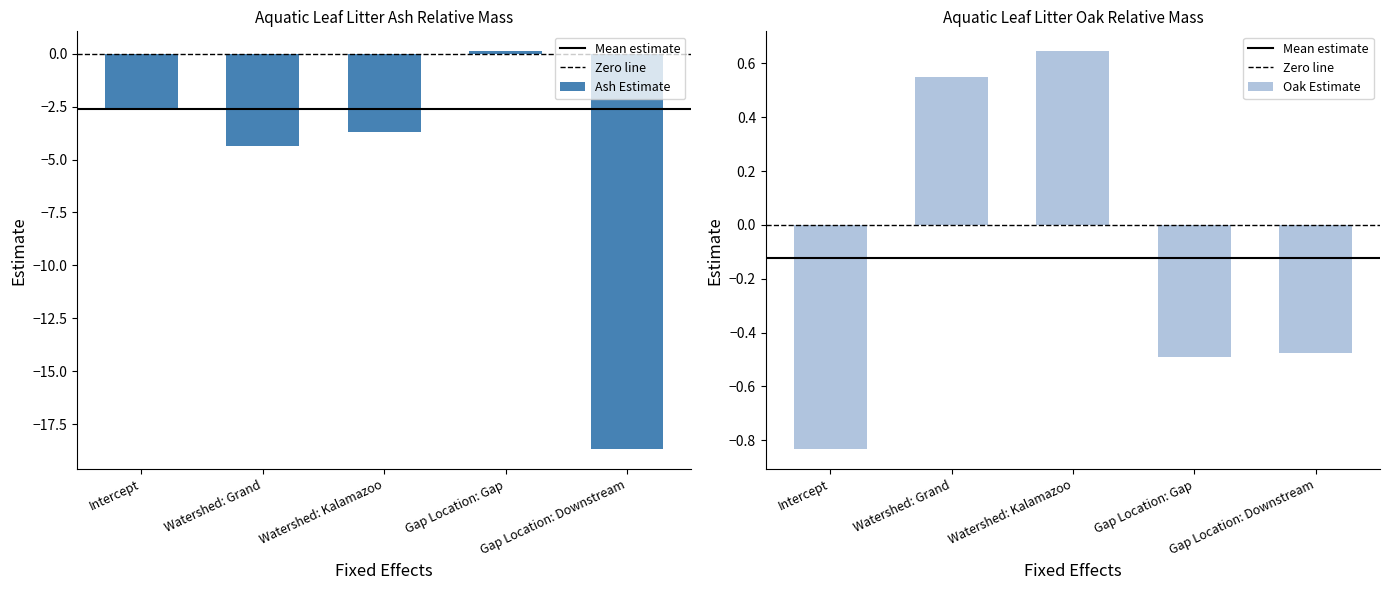

Are the bars grouped side by side (vs. stacked)?

Yes